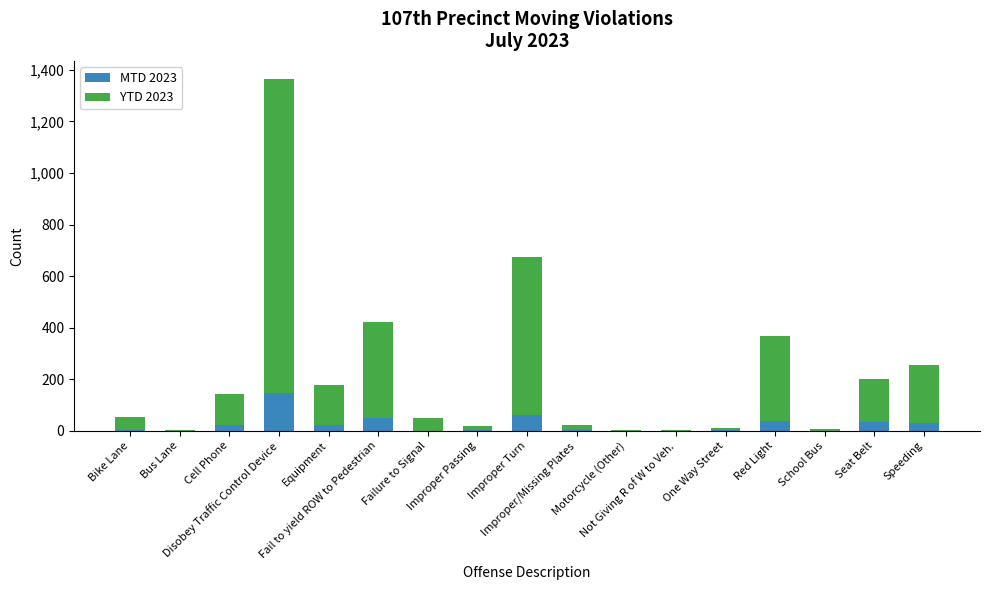

Which category has the lowest value in the MTD 2023 series?

Bus Lane